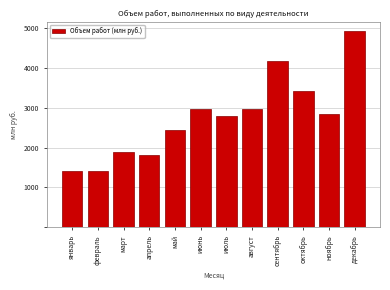

What is the difference between the second highest and second lowest values?

2742.3